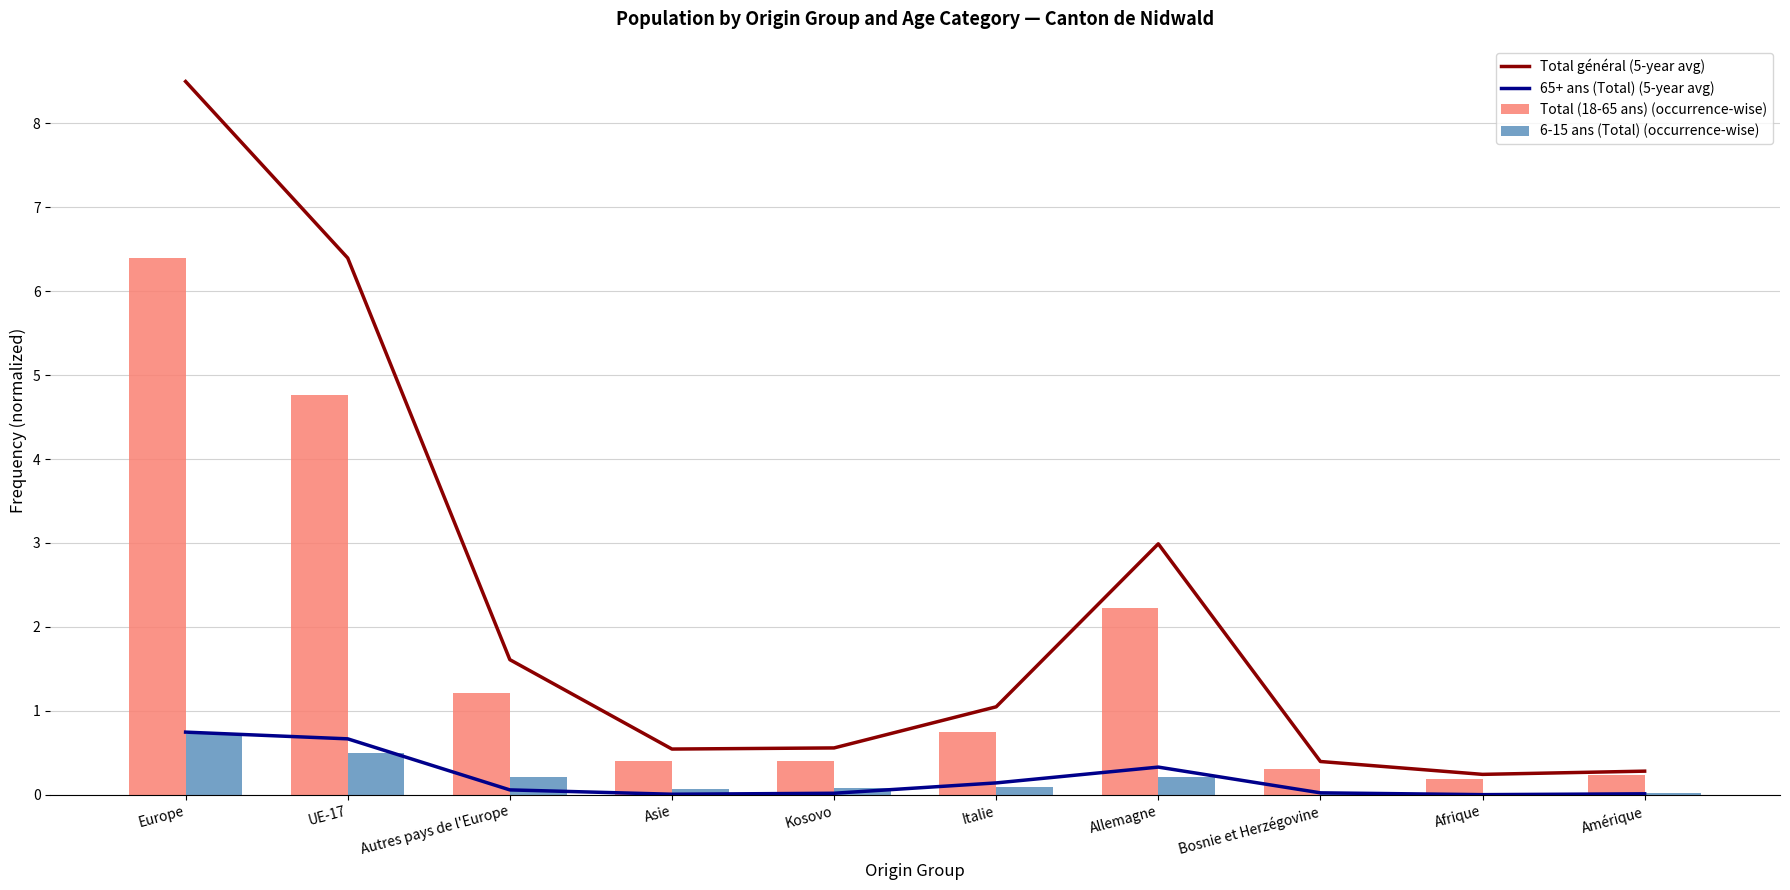

What is the sum of the Total (18-65 ans) (occurrence-wise) values at Afrique and Amérique?

0.4